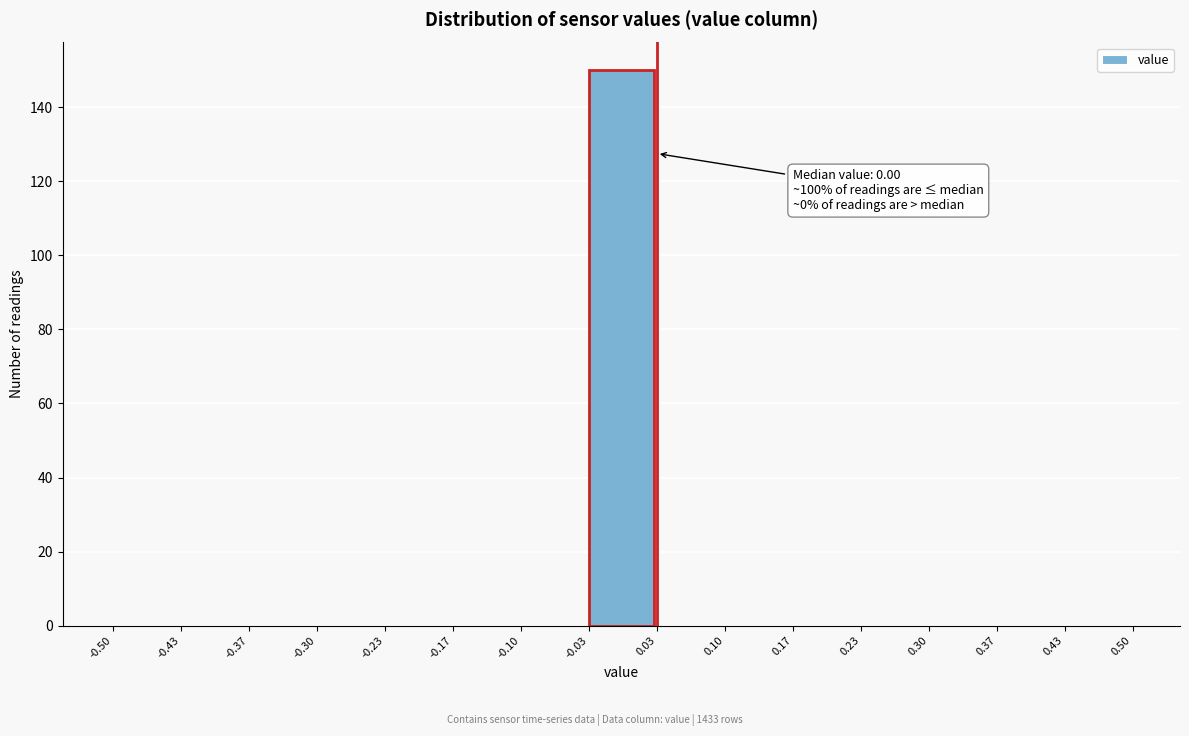

Which range on the x-axis has the tallest bar?

-0.03 to 0.03